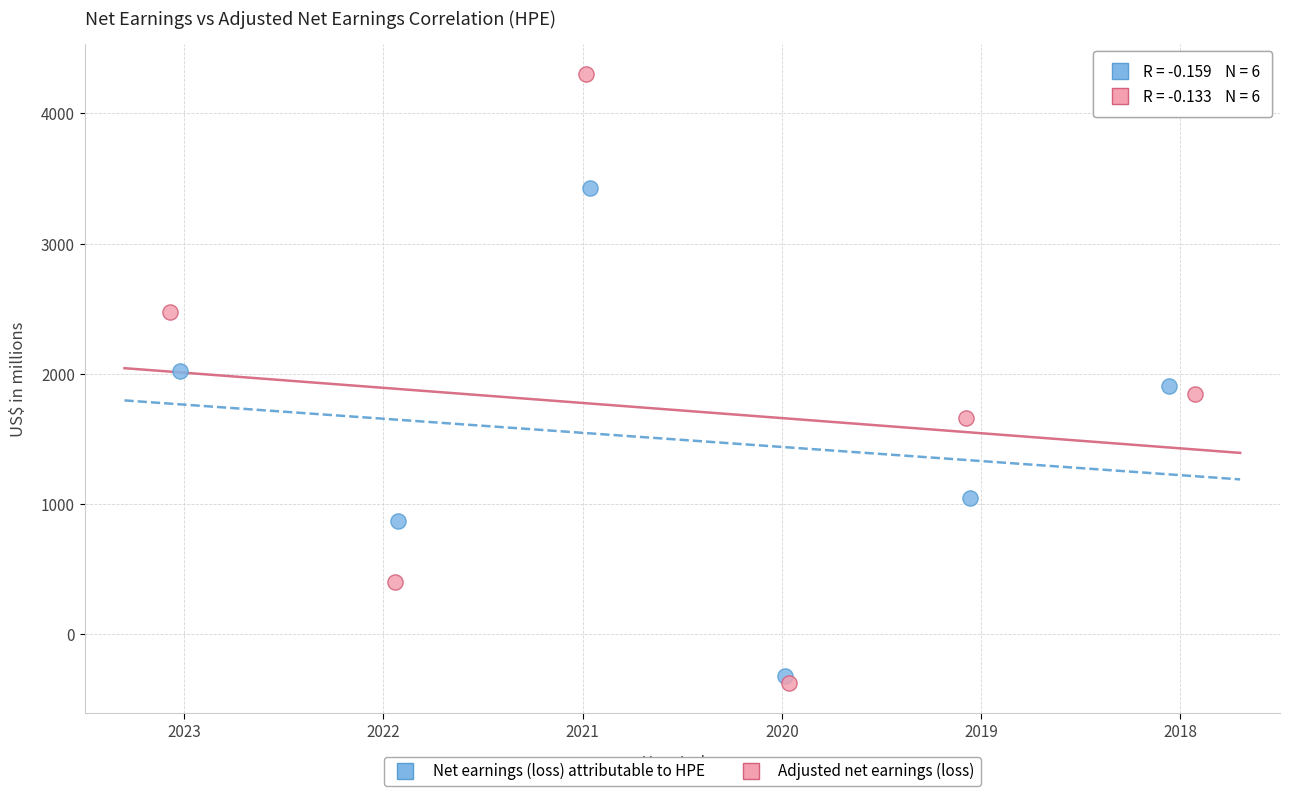

Which series reaches the minimum Y coordinate?

Adjusted net earnings (loss)